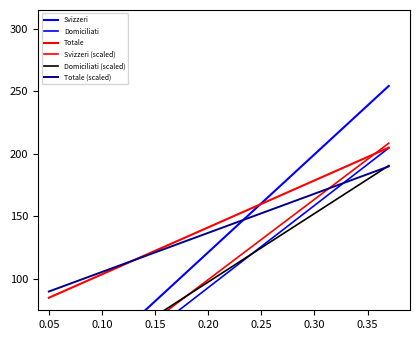

Reading left to right, list all the values displayed in this chart.

Svizzeri: 0.6	3.3	4.0	5.1	5.3	7.0	10.5	18.7	41.2	53.4	254.3
Domiciliati: 0.1	1.0	2.4	1.2	1.5	7.9	5.6	13.8	32.3	36.1	204.7
Totale: 85.0	86.1	86.5	86.7	86.8	88.3	89.2	93.2	103.9	108.7	205.0
Svizzeri (scaled): 0.5	2.7	3.3	4.2	4.3	5.8	8.6	15.3	33.8	43.8	208.5
Domiciliati (scaled): 20.1	20.8	22.0	21.0	21.2	26.5	24.6	31.5	46.9	50.1	190.6
Totale (scaled): 90.0	90.9	91.3	91.4	91.5	92.8	93.5	96.8	105.7	109.7	190.0